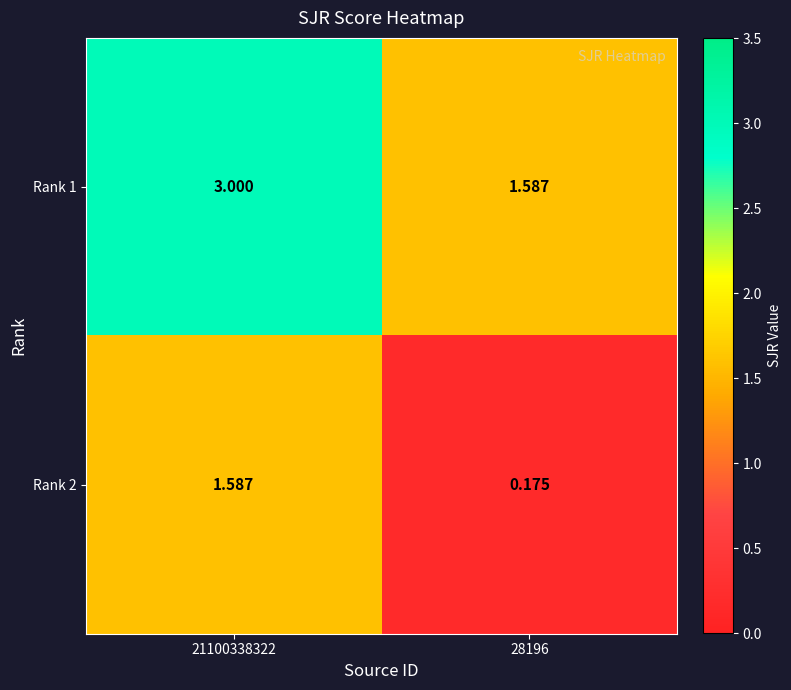

Count the number of data series in this chart.

2